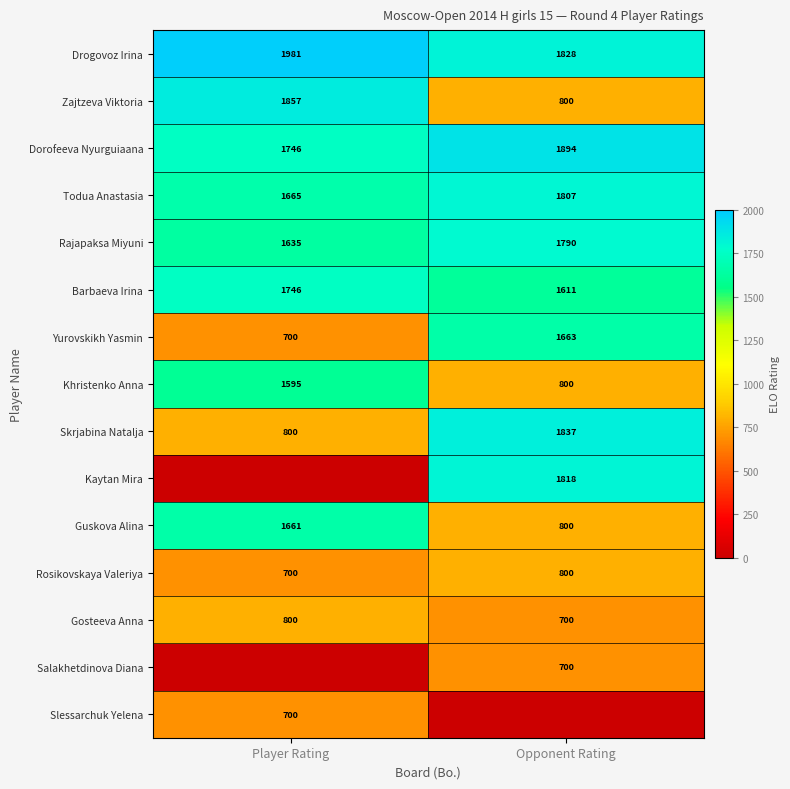

What is the greatest value displayed?

1981